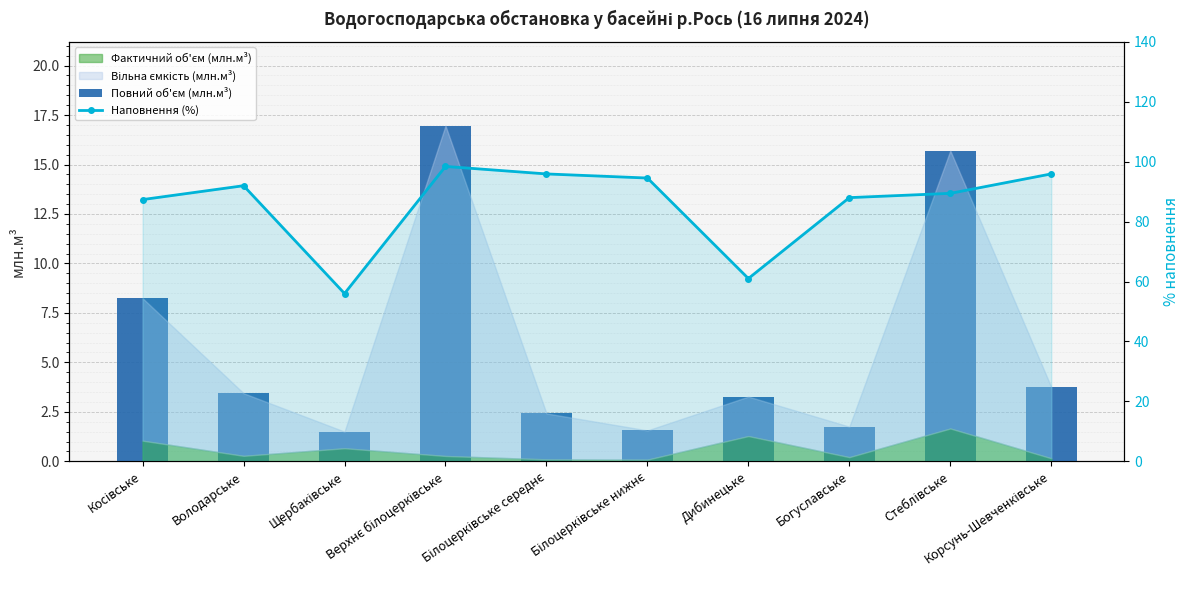

Reading left to right, what are all the values shown in this chart?

Повний об'єм (млн.м³): 8.2	3.4	1.5	17.0	2.4	1.6	3.3	1.8	15.7	3.8
Наповнення (%): 87.3	92.0	56.0	98.4	95.9	94.5	61.0	88.0	89.4	95.9